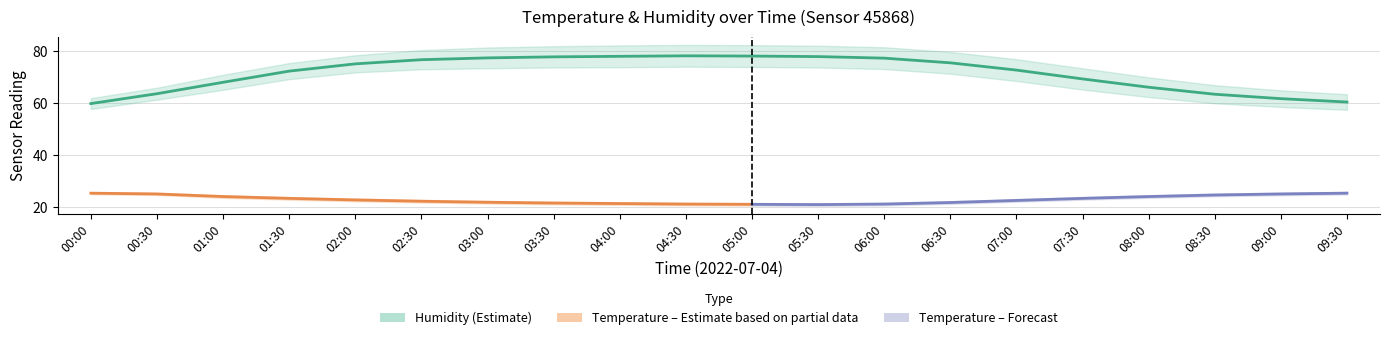

What is the maximum value for humidity?

78.3